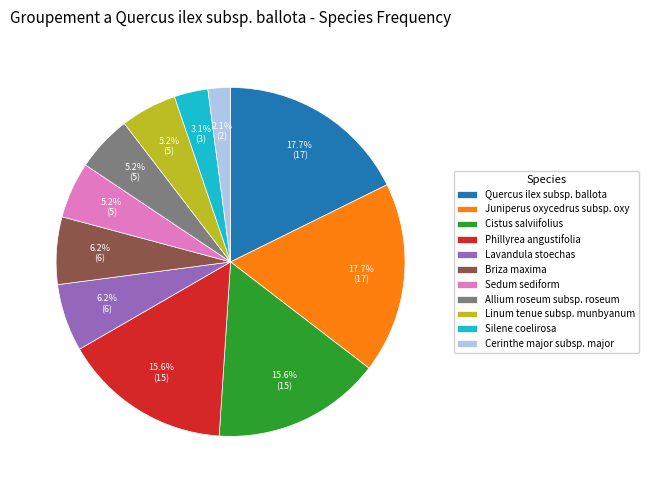

Does Phillyrea angustifolia account for over 50% of the chart?

No